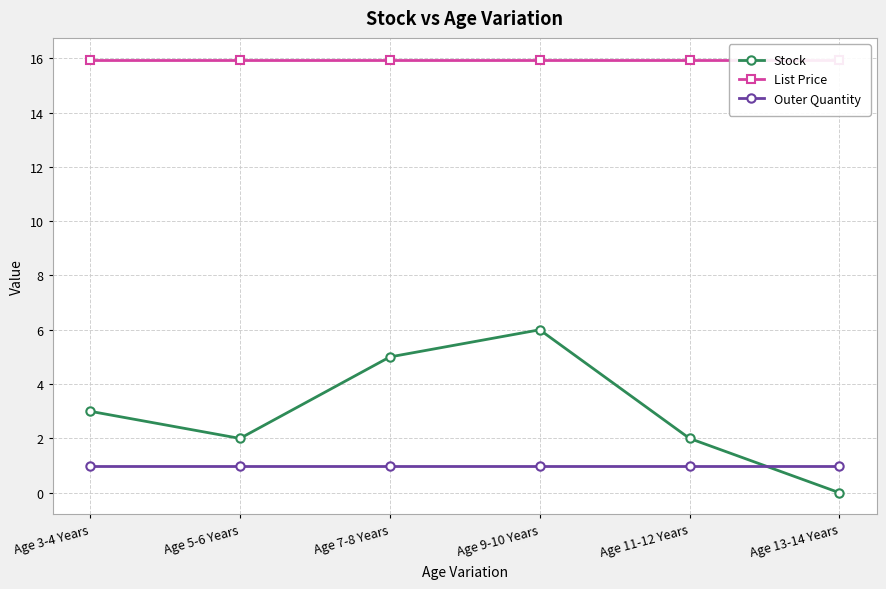

Does the chart have visible grid lines?

Yes